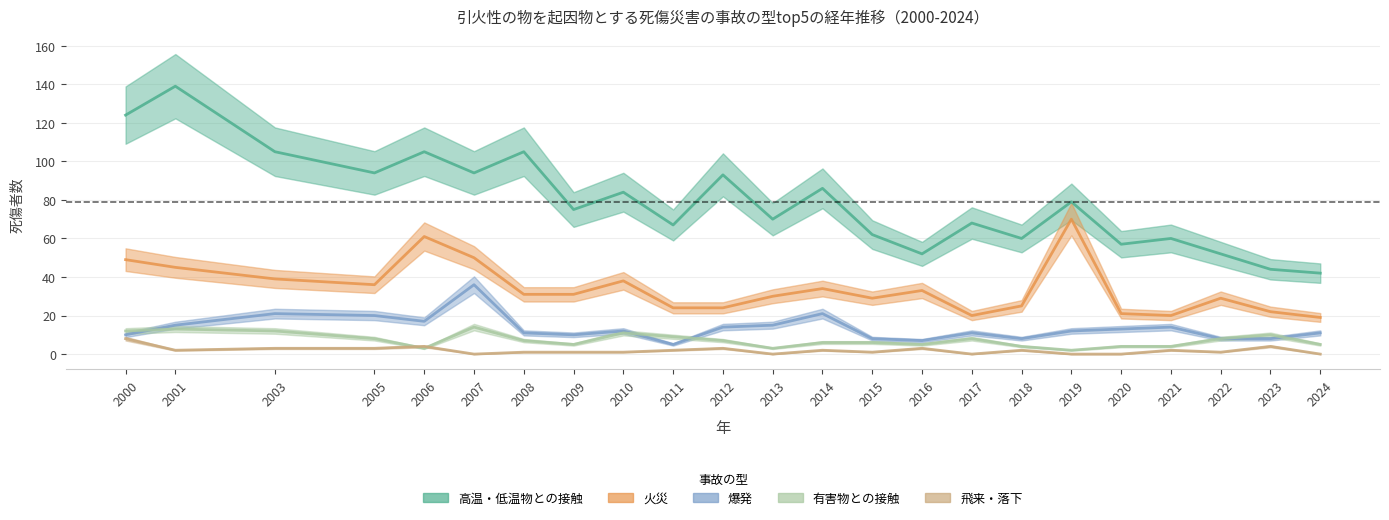

At how many categories does at least one series exceed 84?

9